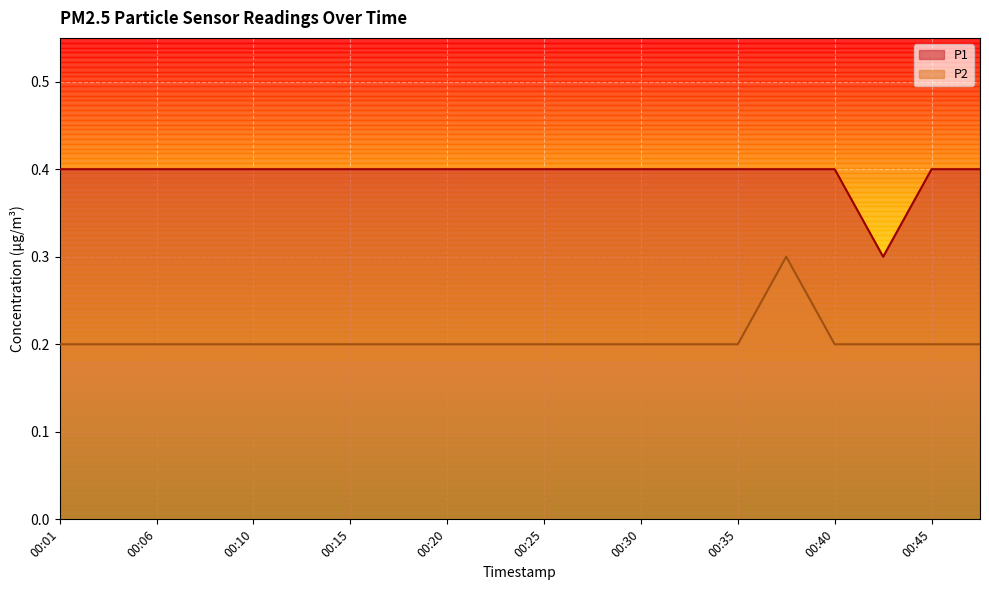

True or false: P2 and P1 intersect in this chart.

False